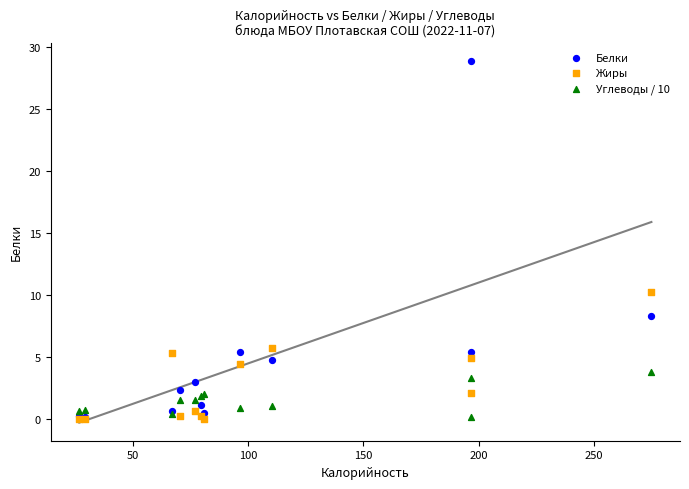

Across all series, what Y value is closest to 14?

10.2